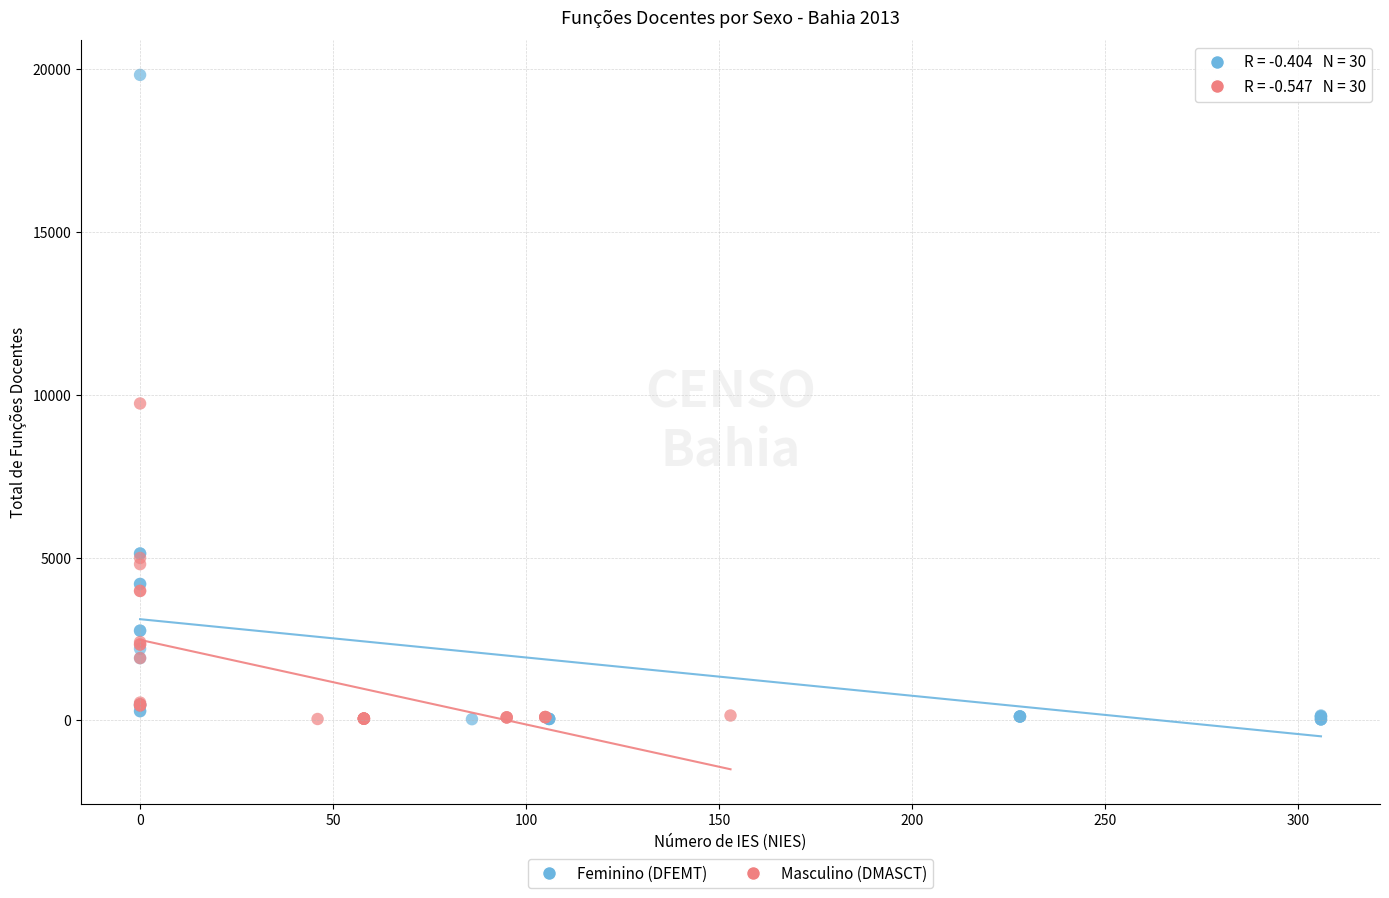

Which series has the largest Y range (max minus min)?

Feminino (DFEMT)